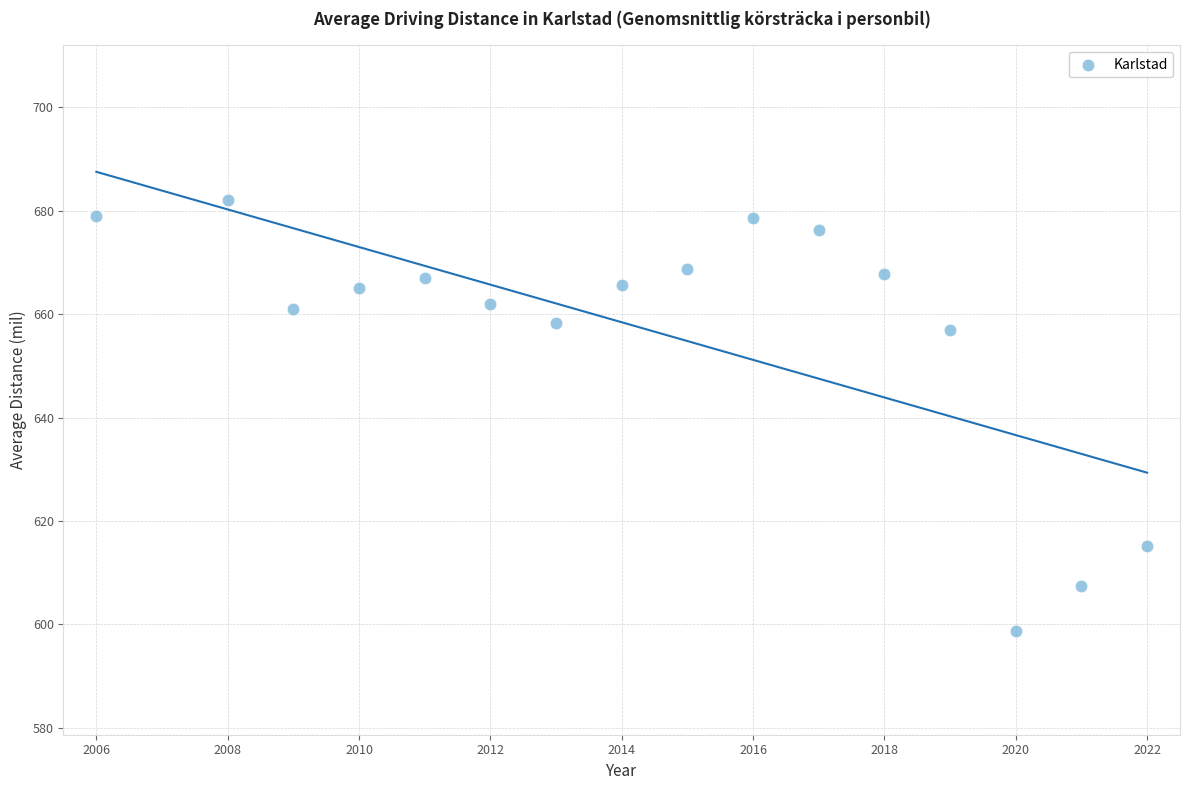

What Y value in the scatter plot is closest to 640?

656.9